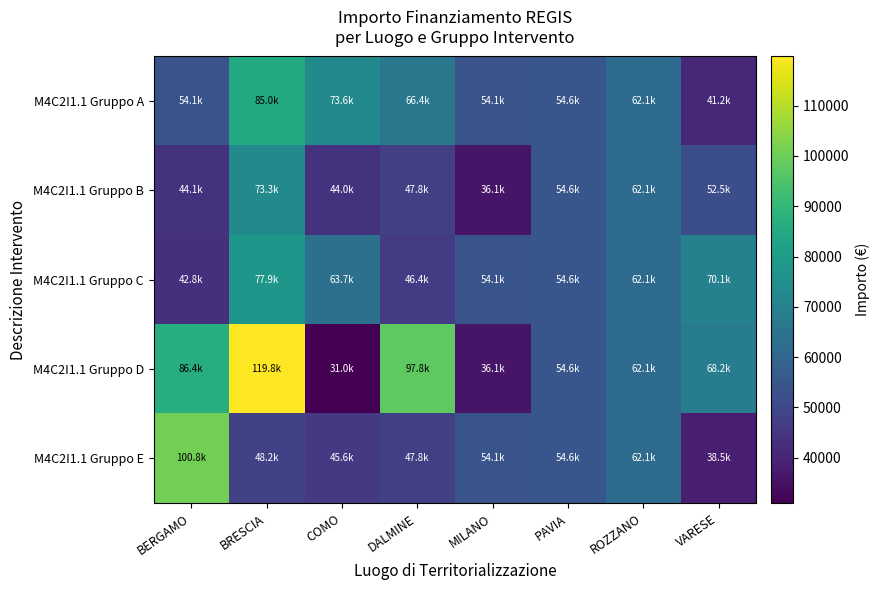

How many data points does each series have?

8